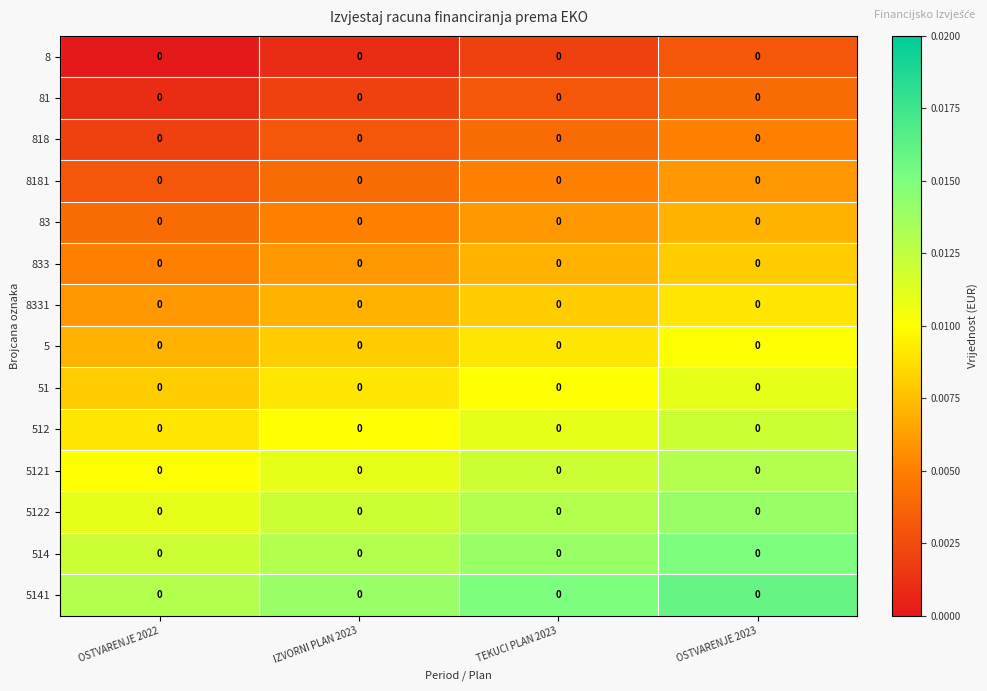

True or false: 8331 has a value of 0.0 at TEKUCI PLAN 2023.

True